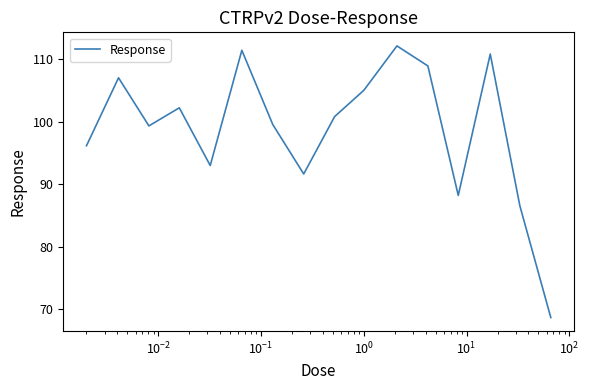

What is the maximum value shown in the chart?

112.1